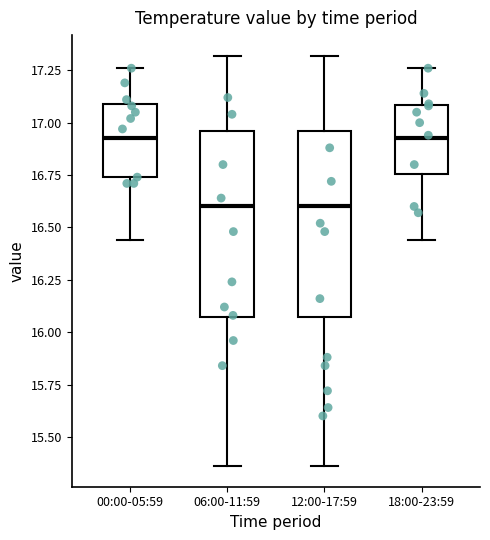

Reading left to right, read every box against the y-axis: the position of its median line, the range the box covers, and the ends of its whiskers. The values are not printed on the chart, so give them approximately, as read against the axis.

00:00-05:59: median 16.95, box 16.75 to 17.10, whiskers 16.45 to 17.25
06:00-11:59: median 16.60, box 16.05 to 16.95, whiskers 15.35 to 17.30
12:00-17:59: median 16.60, box 16.05 to 16.95, whiskers 15.35 to 17.30
18:00-23:59: median 16.95, box 16.75 to 17.10, whiskers 16.45 to 17.25